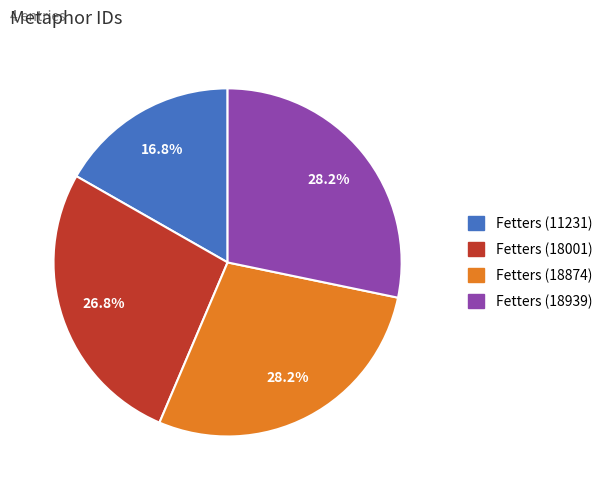

Is there any slice that represents more than half of the pie?

No